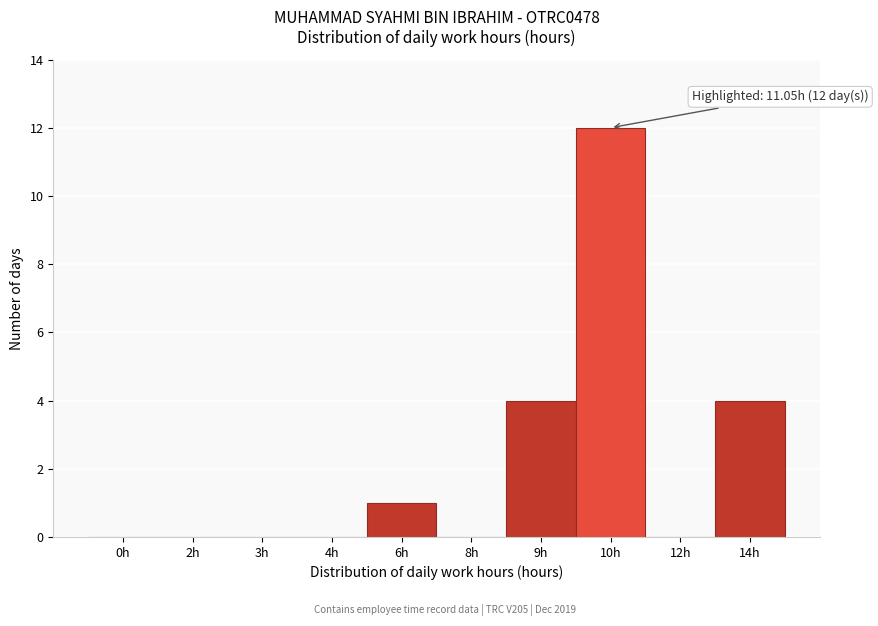

Reading left to right, extract all data points from this chart.

0h=0	2h=0	3h=0	4h=0	6h=1	8h=0	9h=4	10h=12	12h=0	14h=4